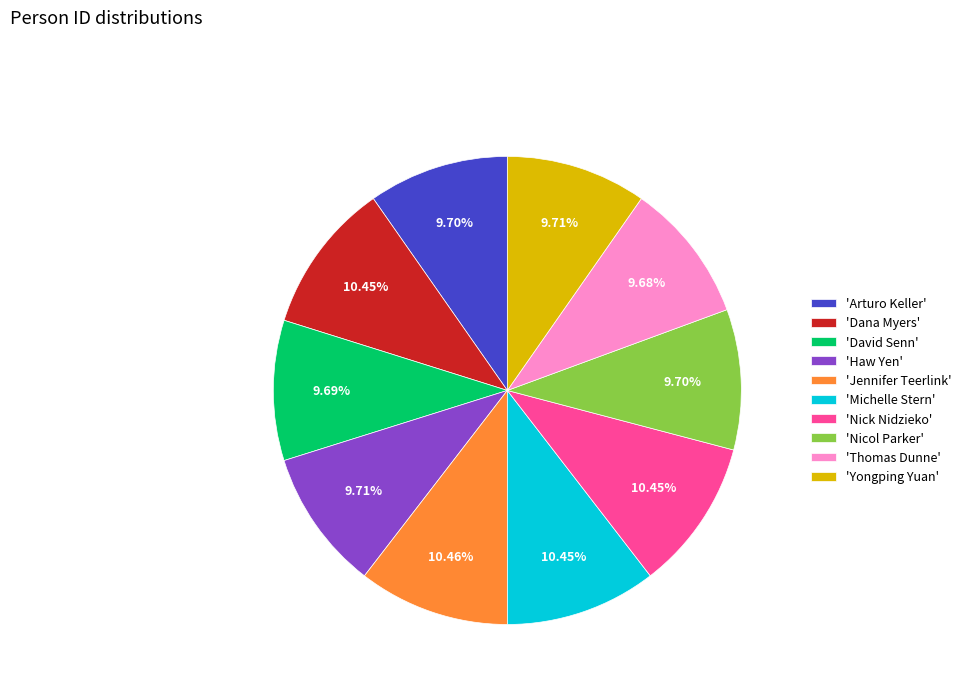

Between 'David Senn' and 'Dana Myers', which is larger?

'Dana Myers'